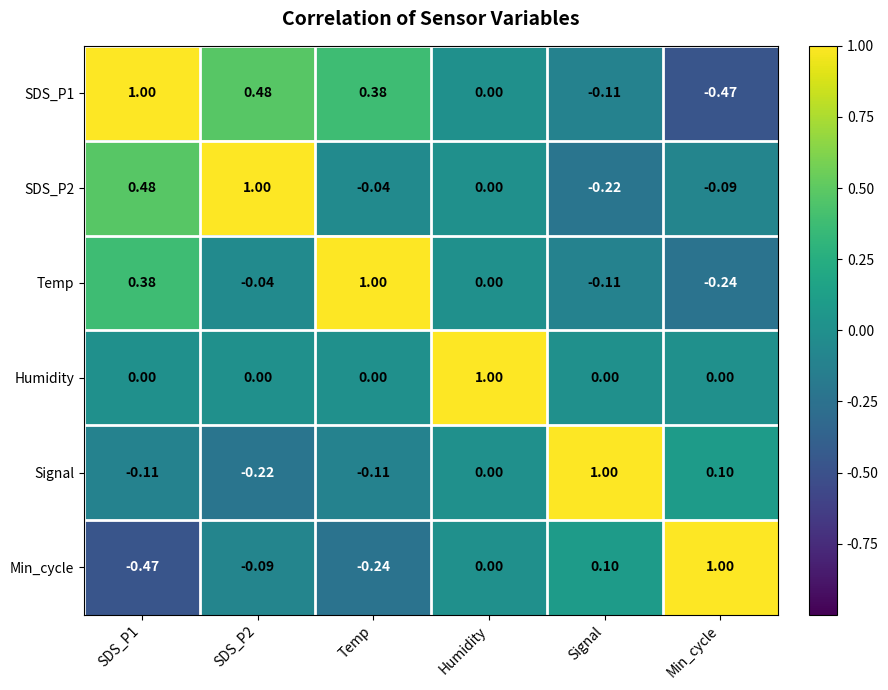

Which category has the highest value in the Humidity series?

Humidity